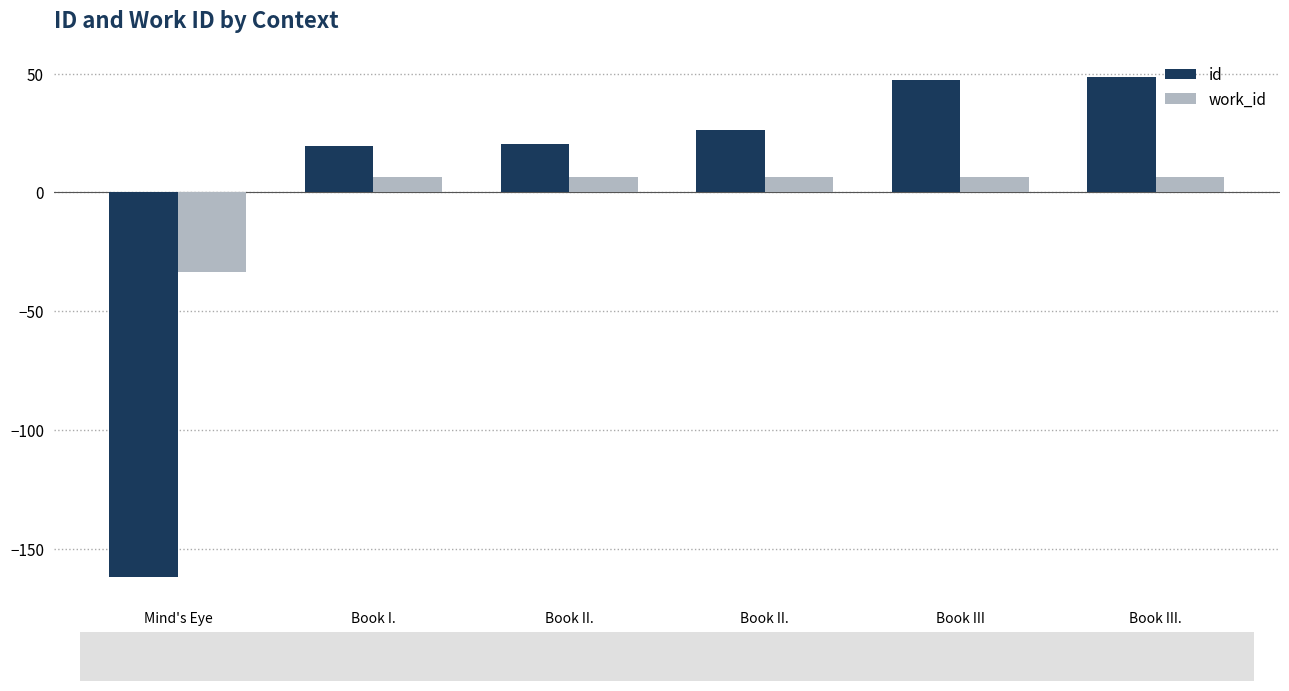

What is the difference between the second highest and minimum values in the work_id series?

40.0